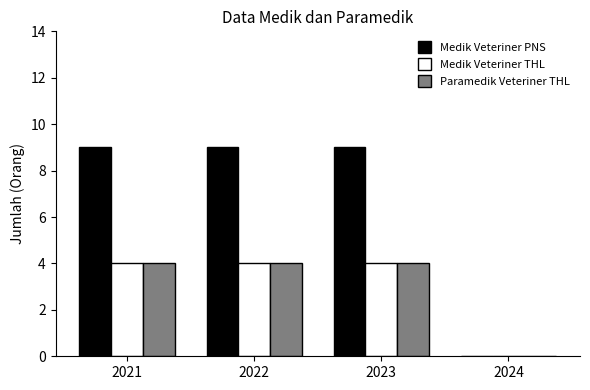

What is the sum of all Medik Veteriner PNS values?

27